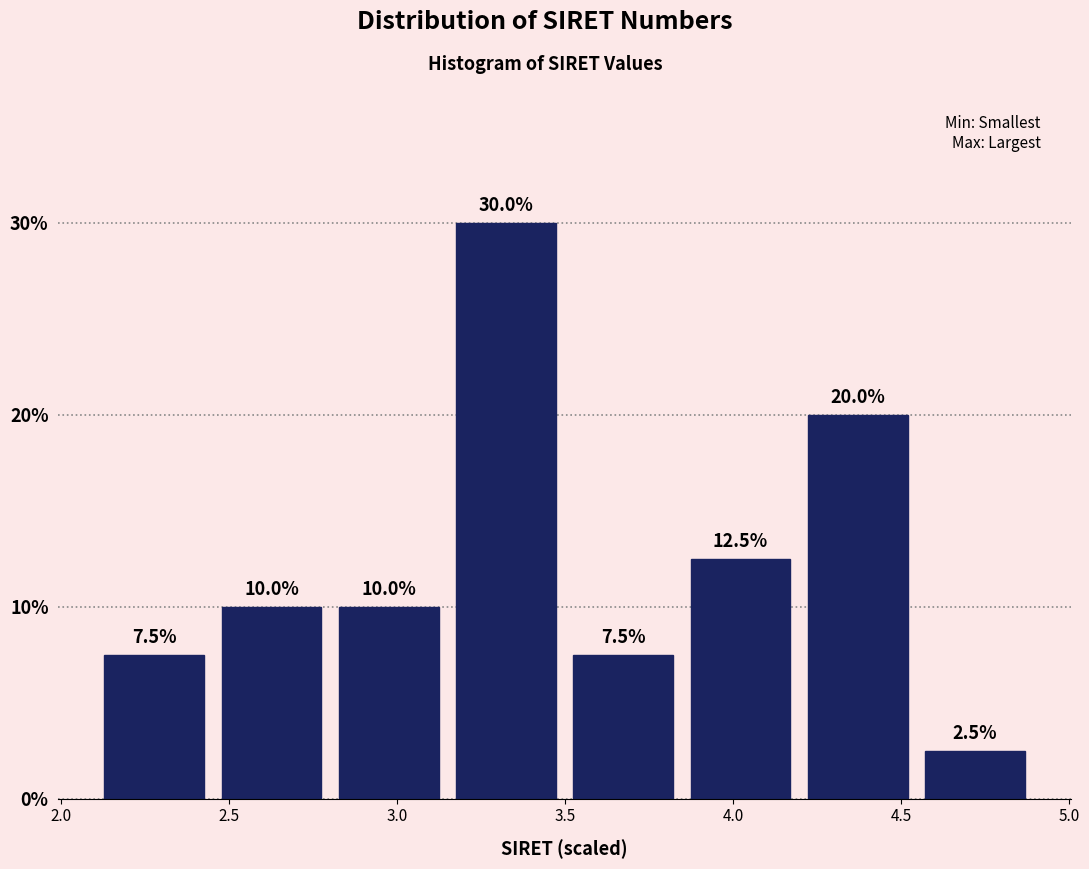

How tall is the bar that spans 2.10 to 2.45 on the x-axis? The bar edges are not printed on the chart, so give them approximately, as read against the axis.

7.5